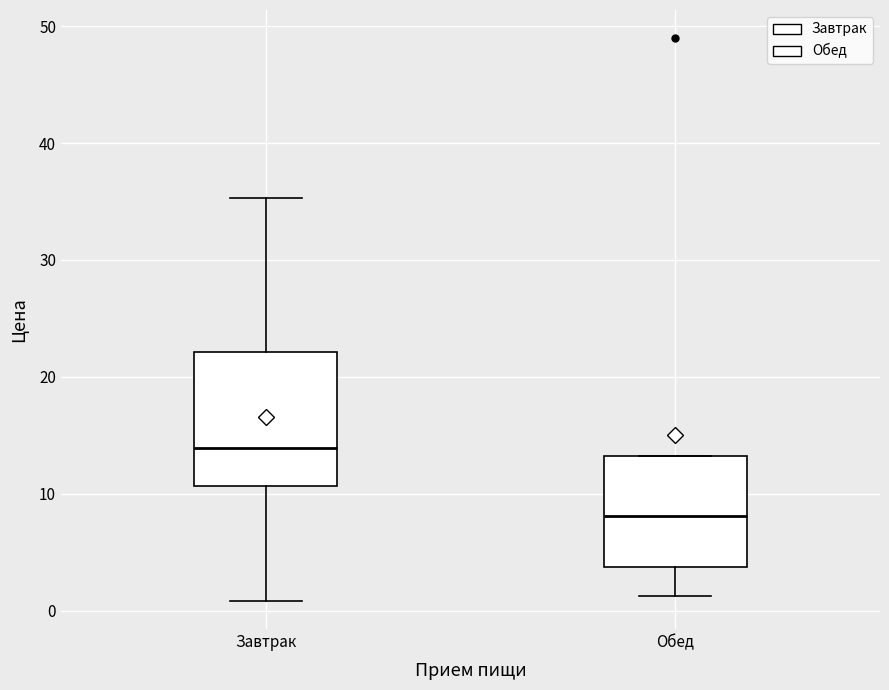

Where does the lower whisker of the box for Завтрак end on the y-axis? The values are not printed on the chart, so give them approximately, as read against the axis.

1